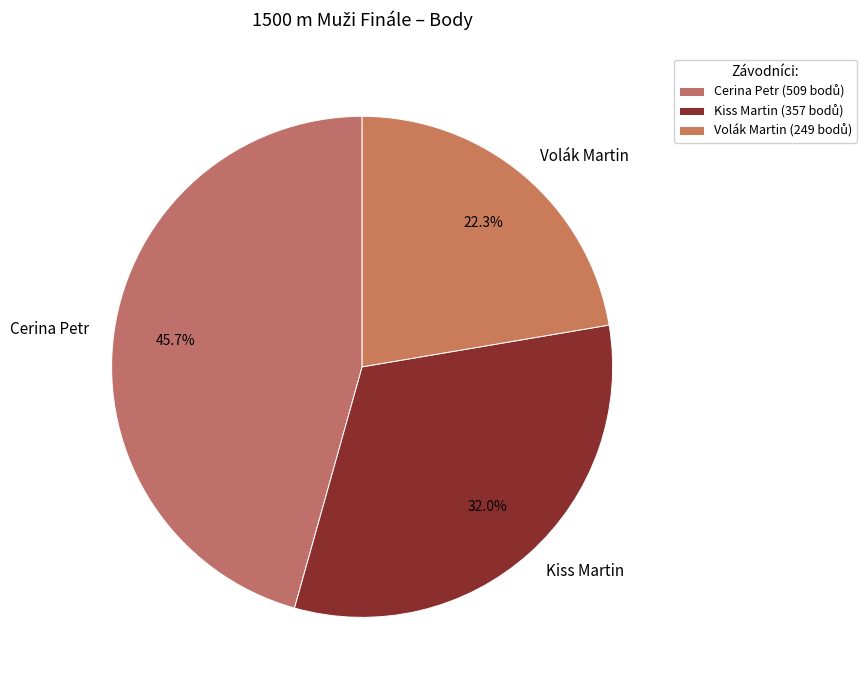

Rank the categories by value from highest to lowest.

Cerina Petr, Kiss Martin, Volák Martin